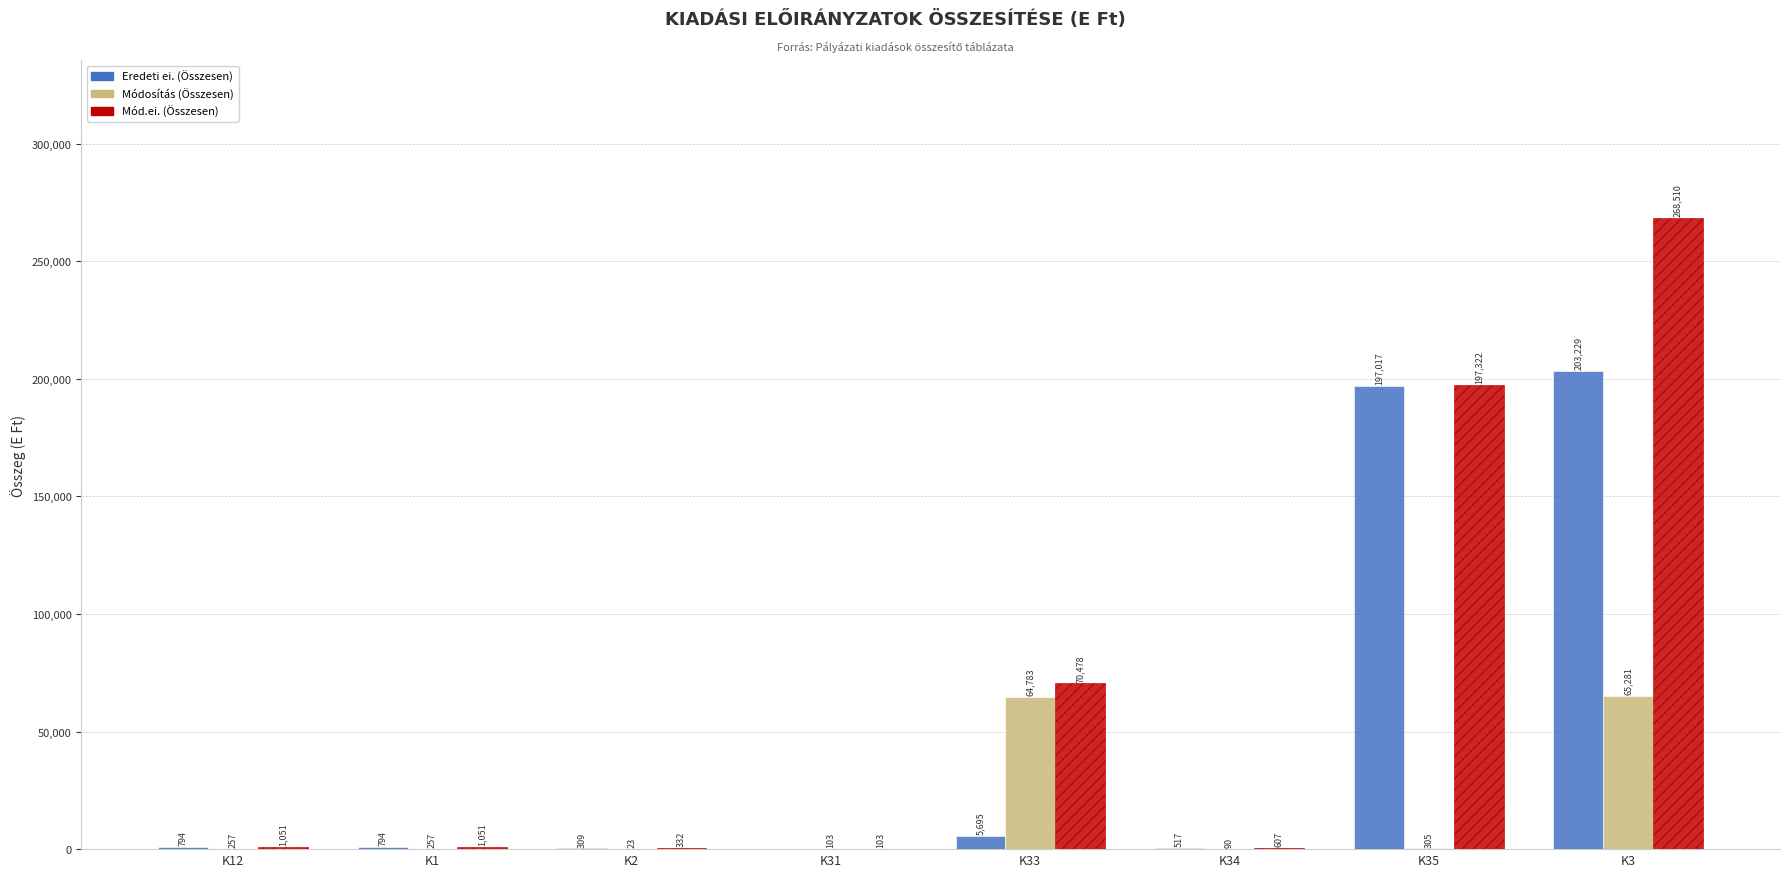

Which series changed the most between K2 and K31?

Eredeti ei. (Összesen)